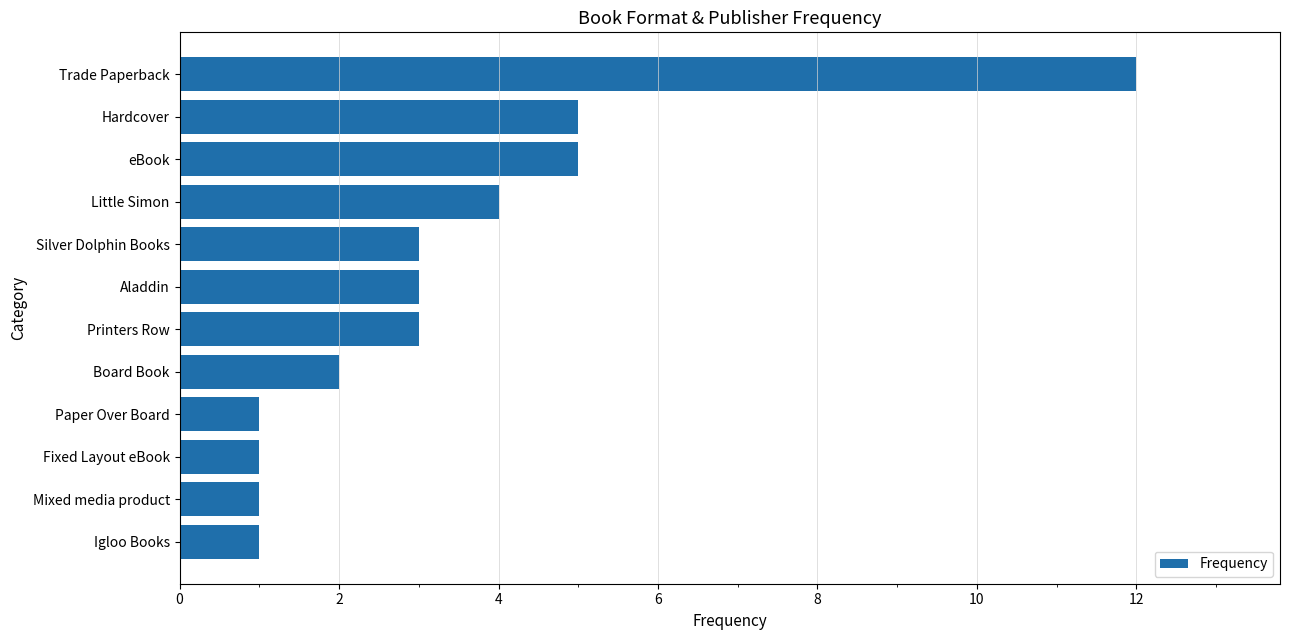

The value at Board Book is 1. True or false?

False